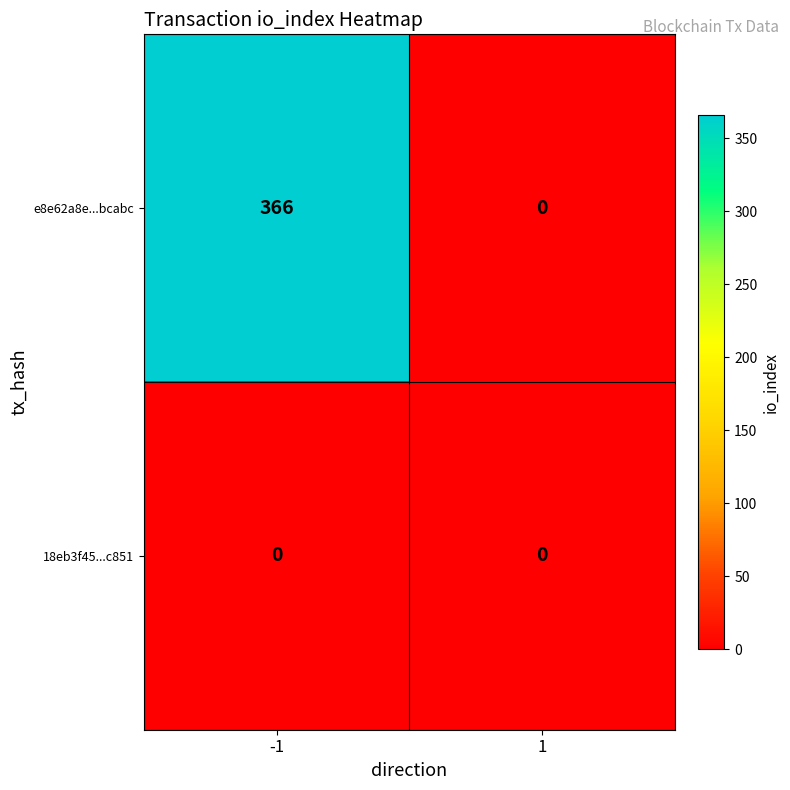

What is the spread (max minus min) of values at -1?

366